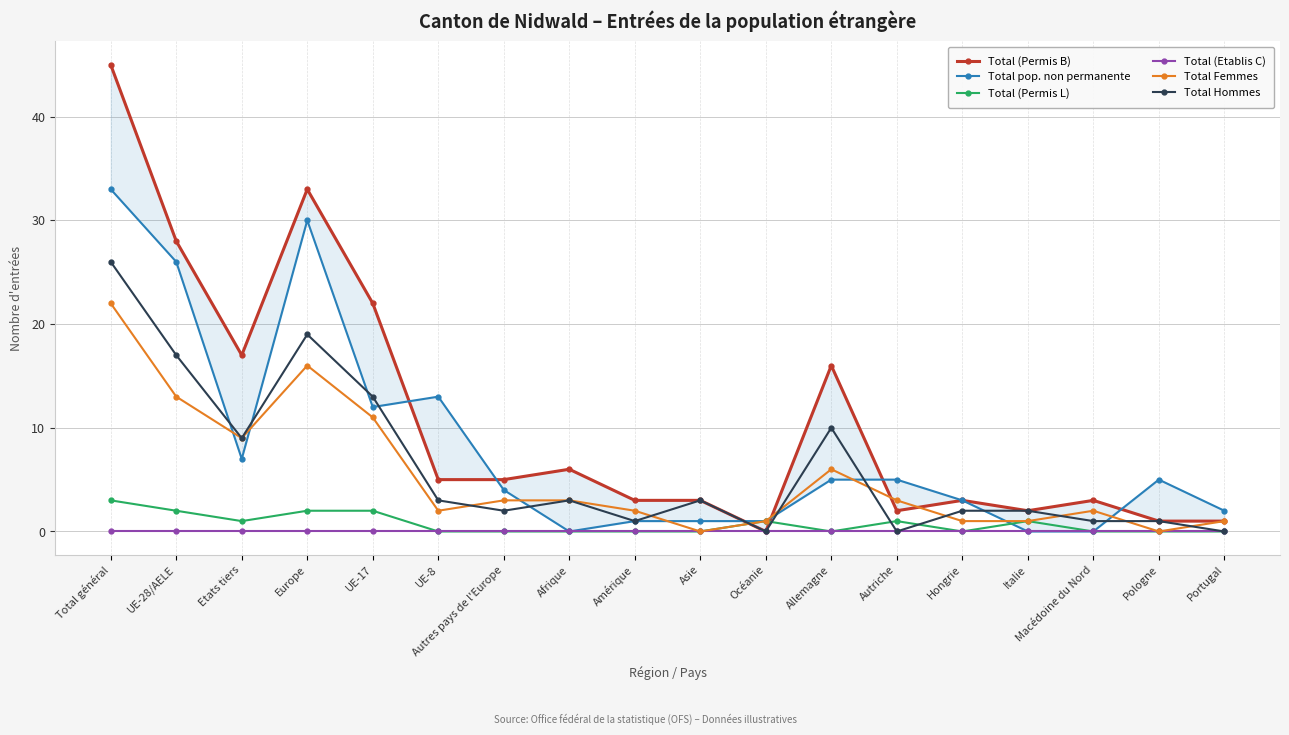

After their last crossing, which series has the higher values: Total (Permis B) or Total pop. non permanente?

Total pop. non permanente